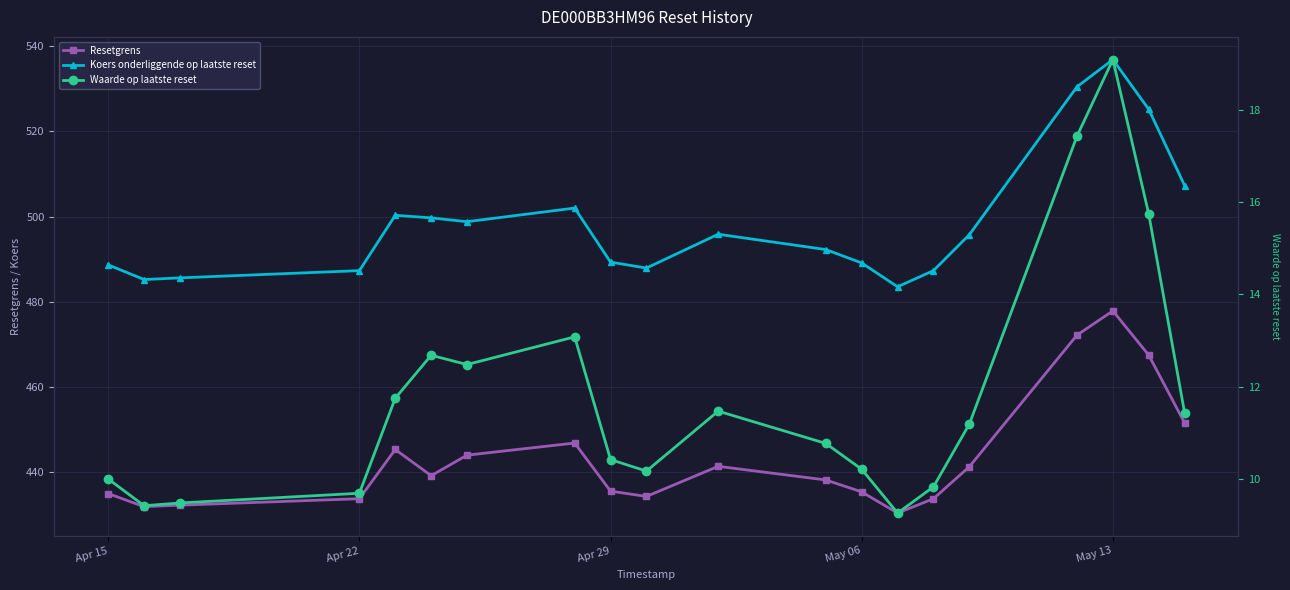

True or false: Waarde op laatste reset and Koers onderliggende op laatste reset cross at least once.

False